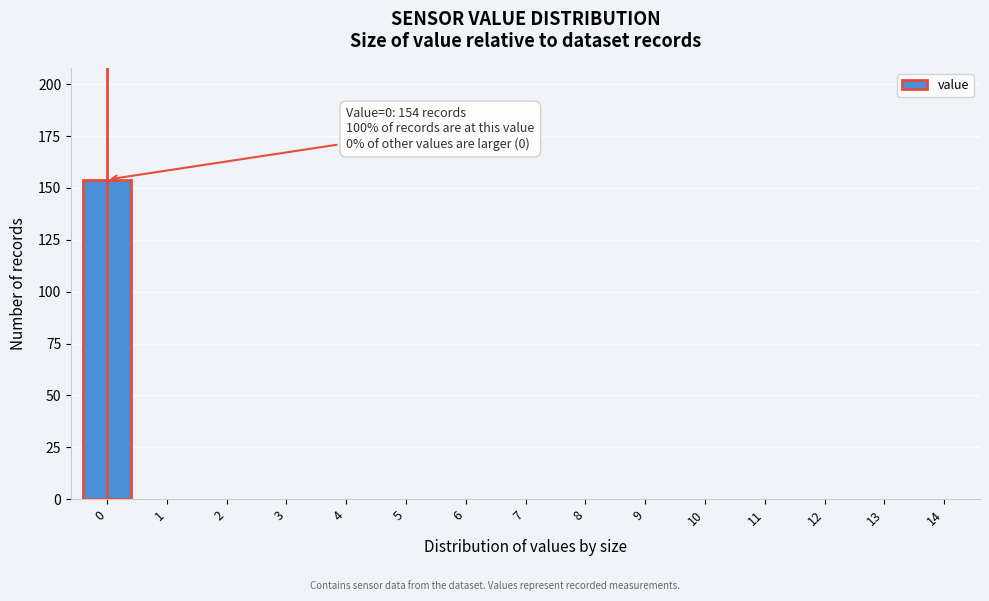

Reading left to right, what are all the values shown in this chart?

0=154	1=0	2=0	3=0	4=0	5=0	6=0	7=0	8=0	9=0	10=0	11=0	12=0	13=0	14=0